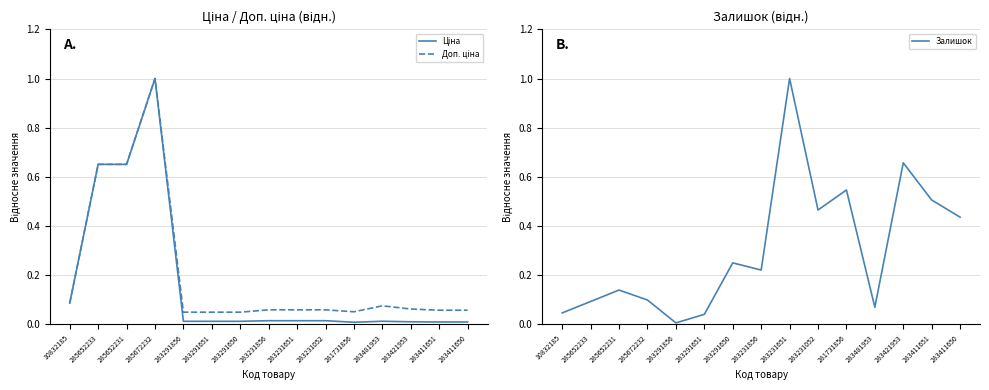

Rank the series by their maximum value, from lowest to highest.

Ціна, Доп. ціна, Залишок